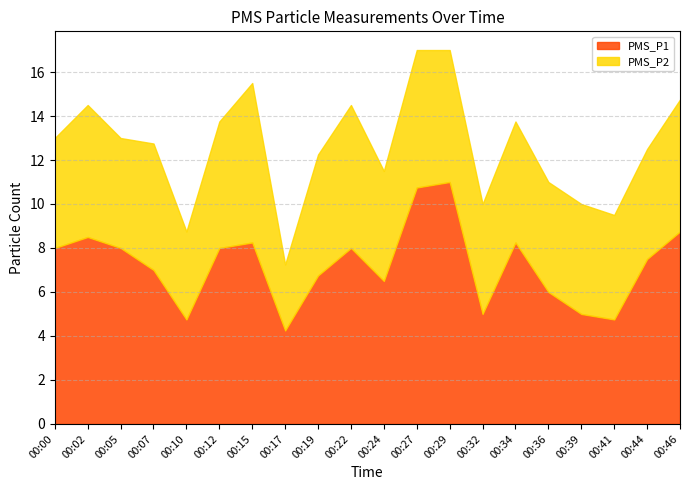

Is it true that PMS_P1 equals 13.6 at 00:00?

False